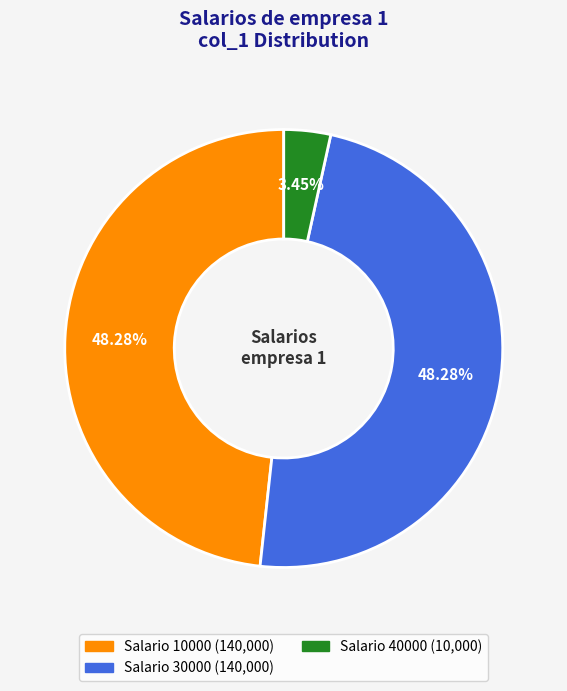

Is there a majority slice in this chart?

No